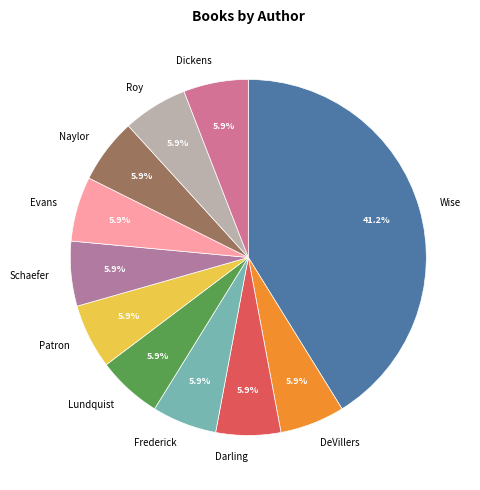

What percentage is NOT represented by Darling?

94.1%